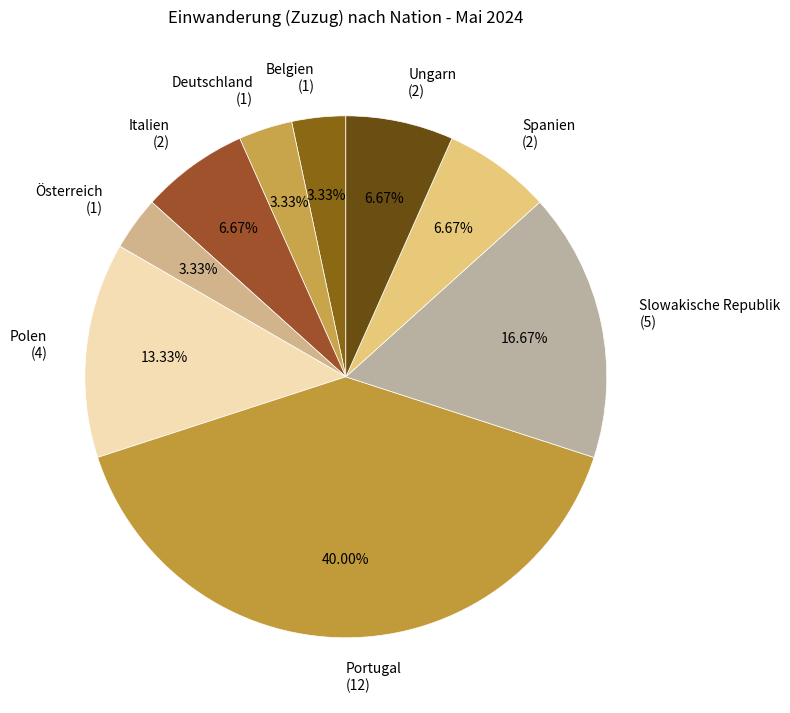

Is the sum of Spanien (2) and Ungarn (2) greater than half?

No